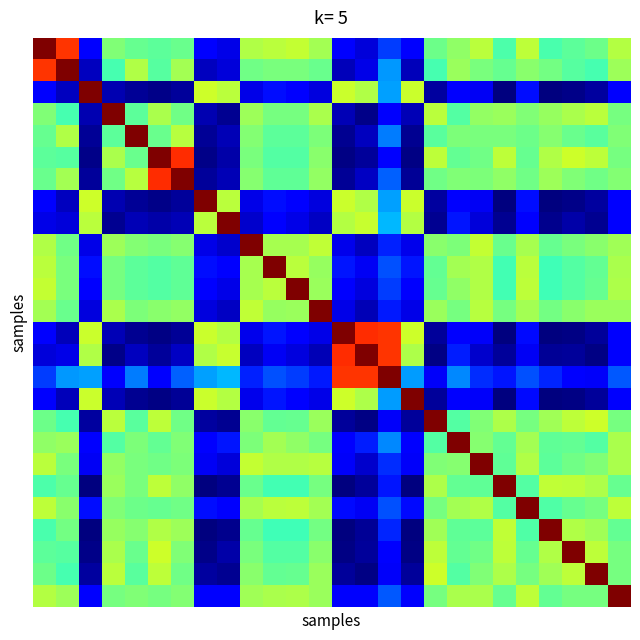

How many series are shown in this chart?

26